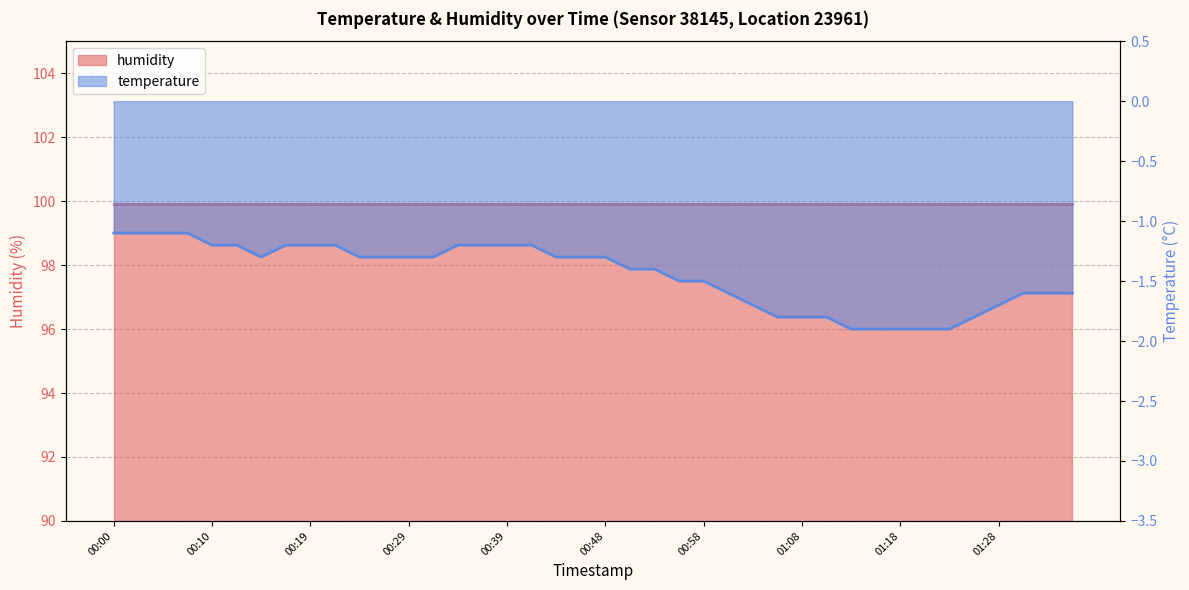

The value at 01:20 is -2.7. True or false?

False